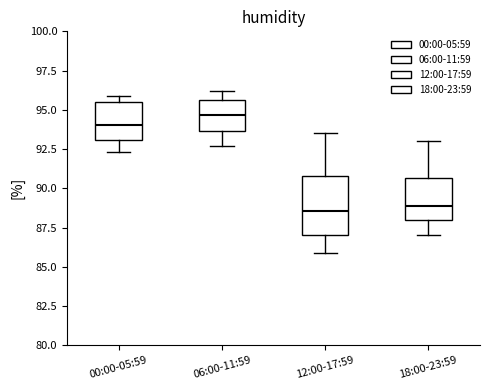

Which box is the tallest, from its lower edge to its upper edge?

12:00-17:59